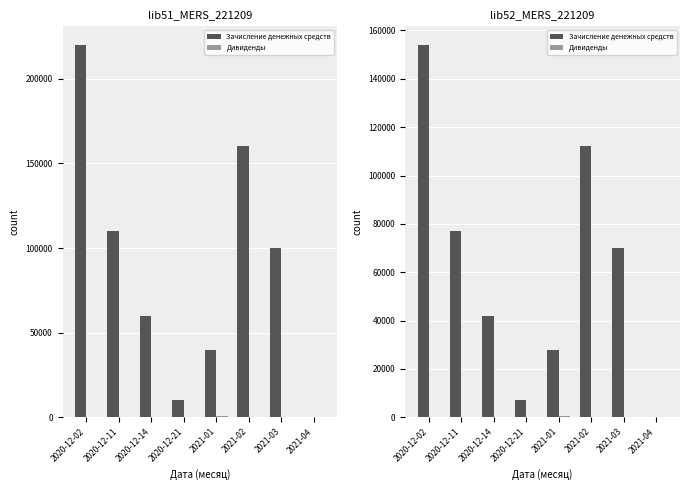

Rank the series at 2021-04 from highest to lowest value.

Дивиденды, Зачисление денежных средств